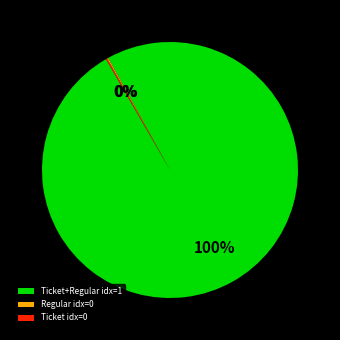

Which slice represents more than half of the pie?

Ticket+Regular idx=1